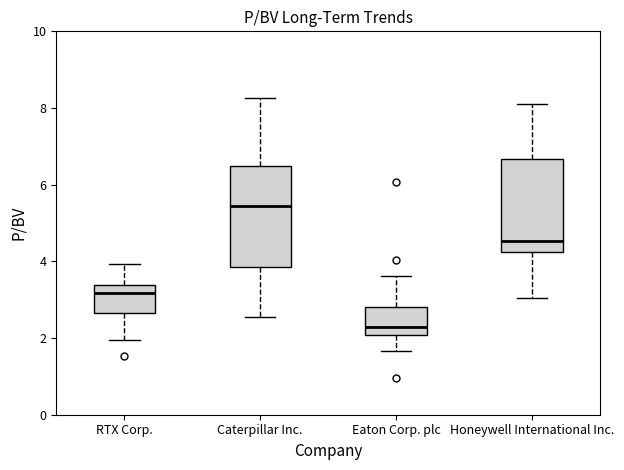

Where does the upper whisker of the box for Caterpillar Inc. end on the y-axis? The values are not printed on the chart, so give them approximately, as read against the axis.

8.2